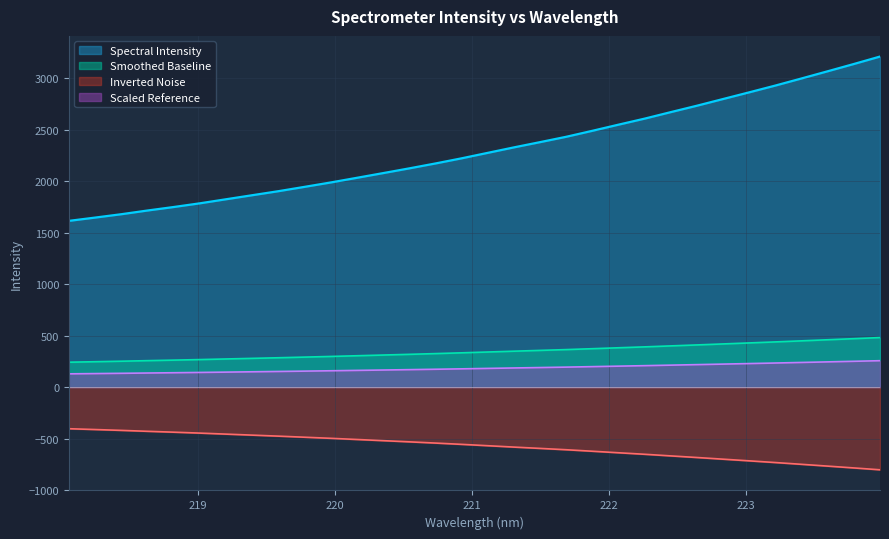

Does the chart display data point markers on the line(s)?

No